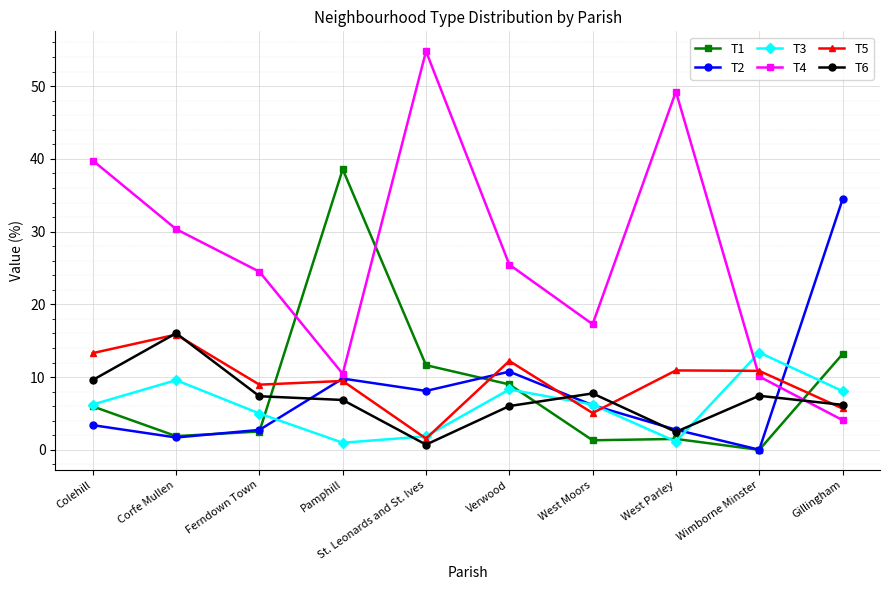

Which category has the lowest value in the T5 series?

St. Leonards and St. Ives